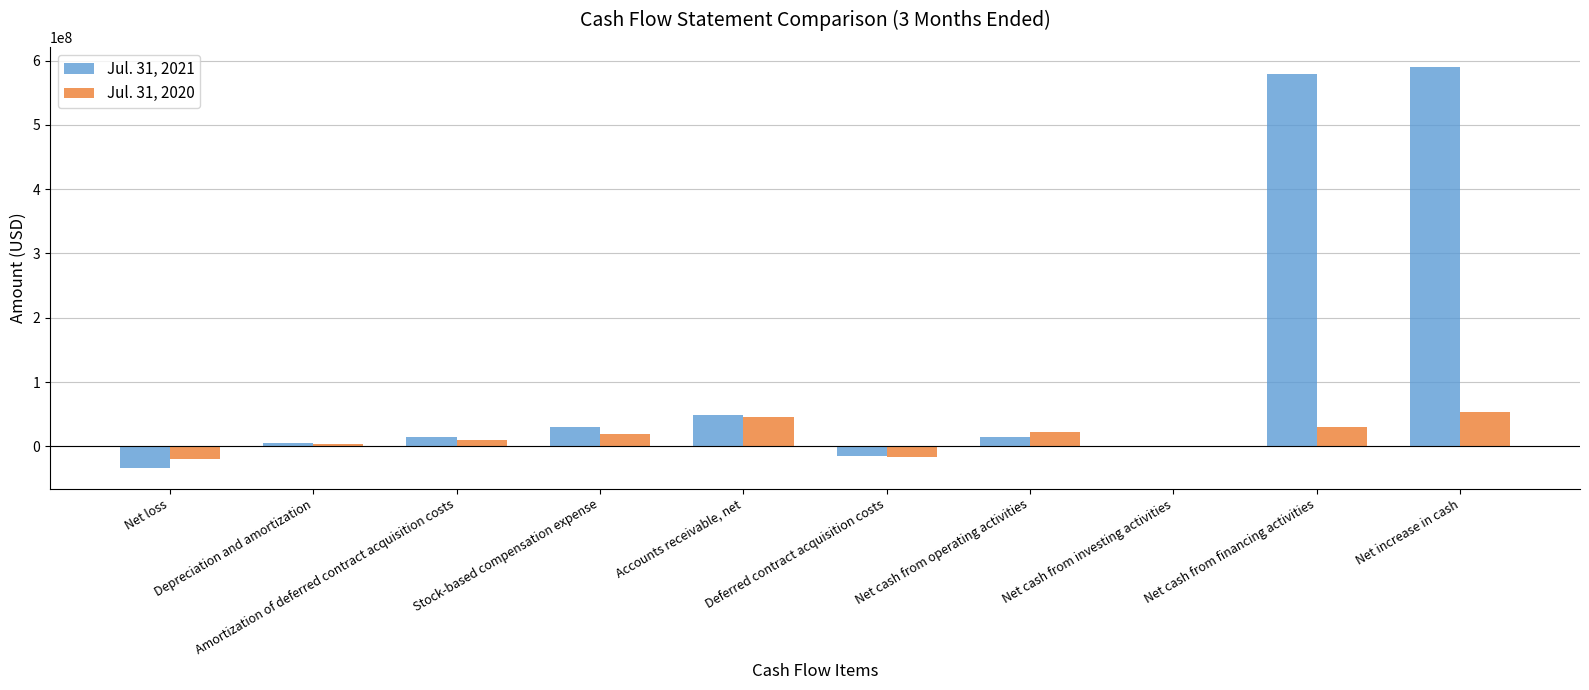

Count the number of data series in this chart.

2